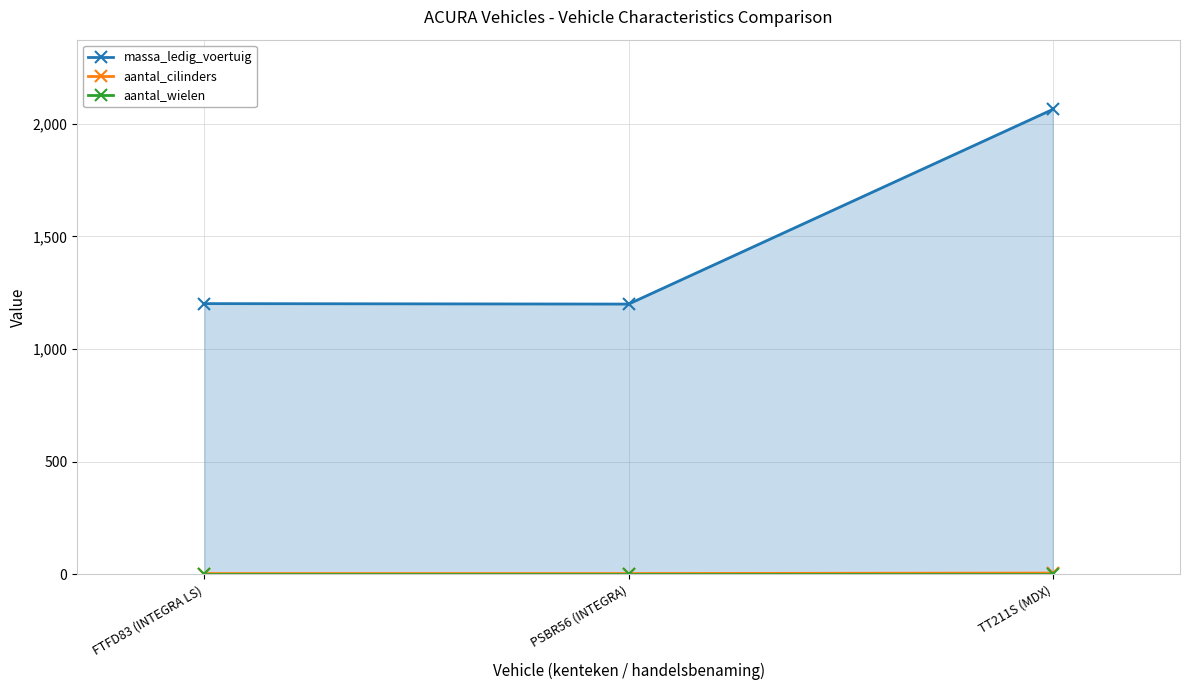

Which series has the largest total across all categories?

massa_ledig_voertuig